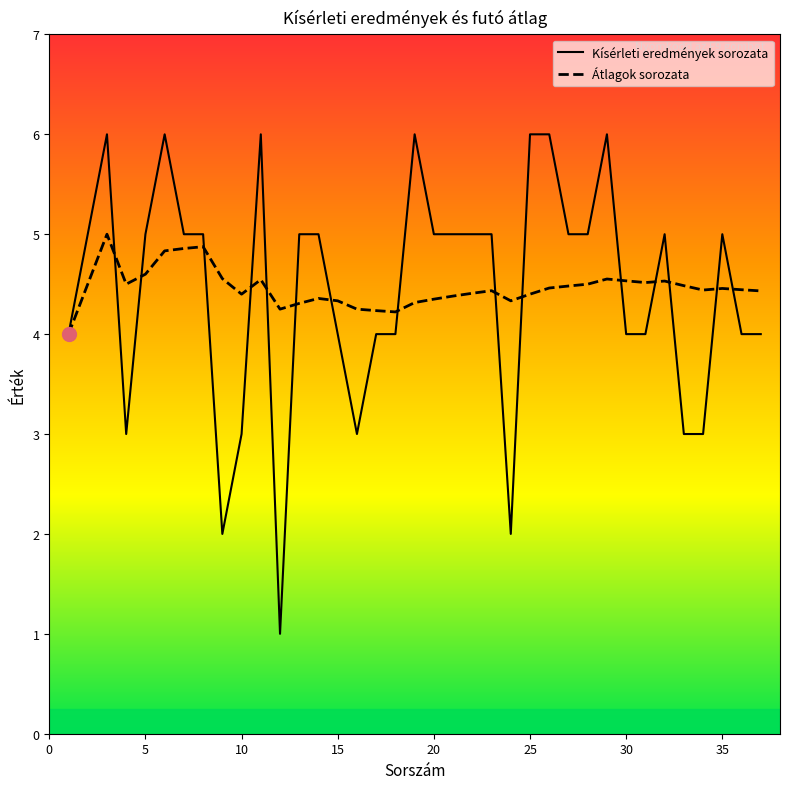

What is the smallest value displayed?

1.0